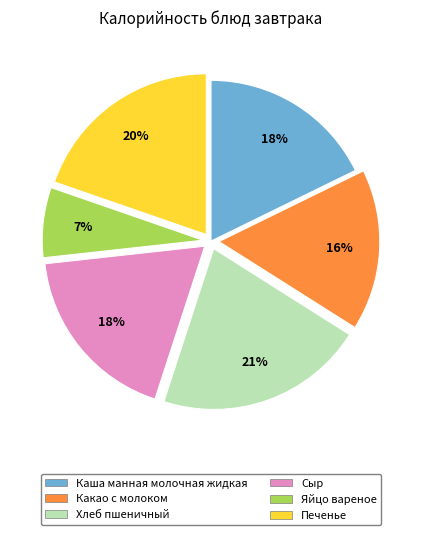

To the nearest percent, what is the difference between the largest and smallest slice percentages?

14%